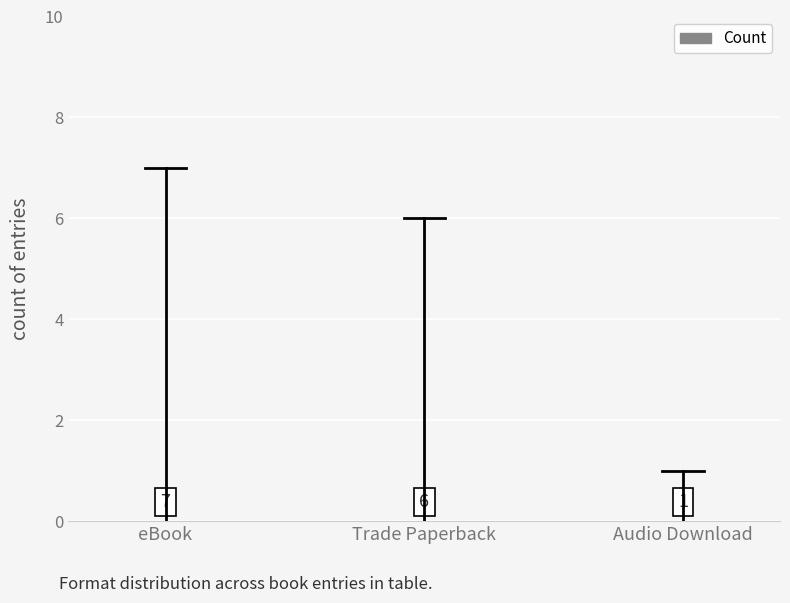

What is the difference between the second highest and minimum values?

5